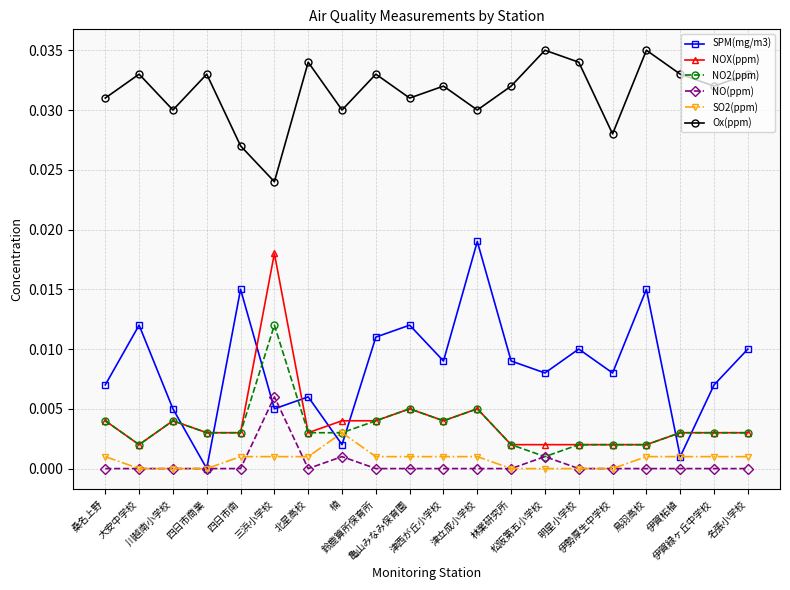

True or false: SO2(ppm) and Ox(ppm) intersect in this chart.

False